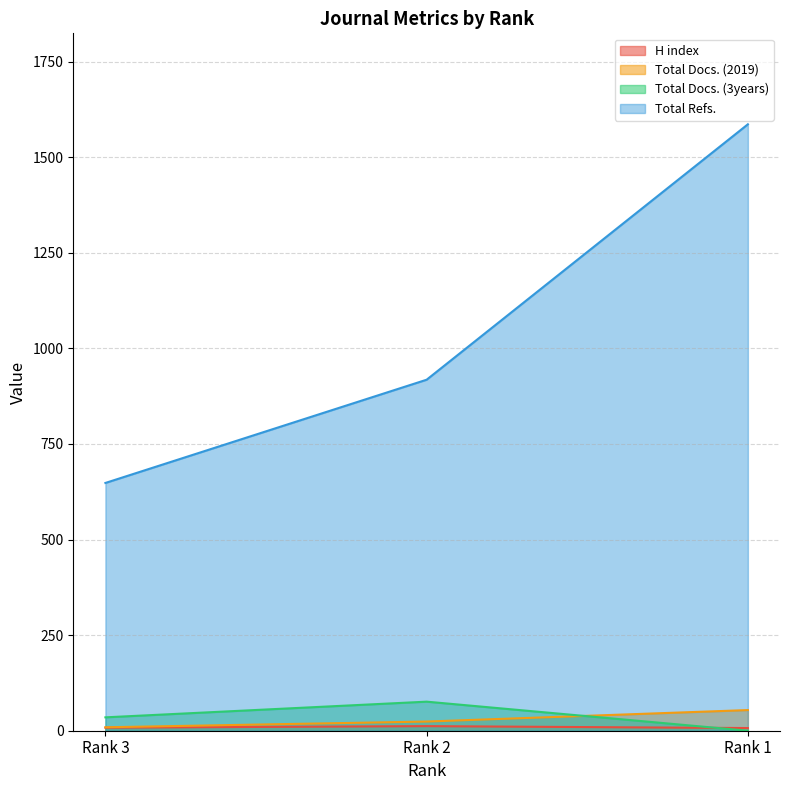

The value of Total Docs. (2019) at Rank 1 is 54. True or false?

True